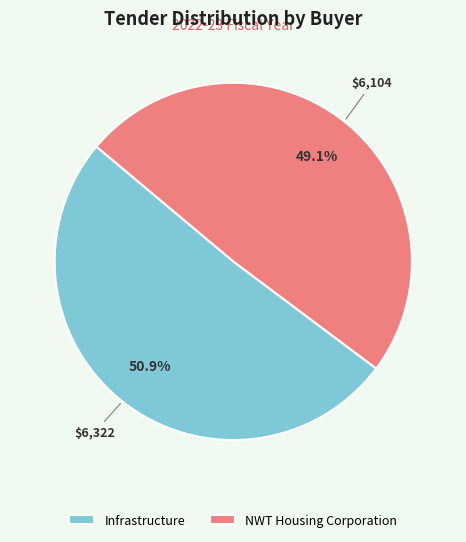

To the nearest percent, what is the combined percentage of Infrastructure and NWT Housing Corporation?

100%